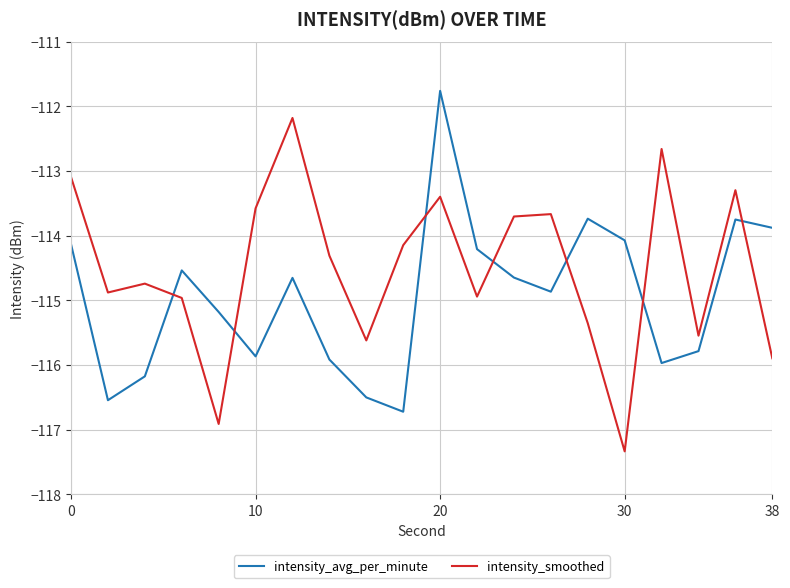

How many intersections are there between intensity_avg_per_minute and intensity_smoothed?

7